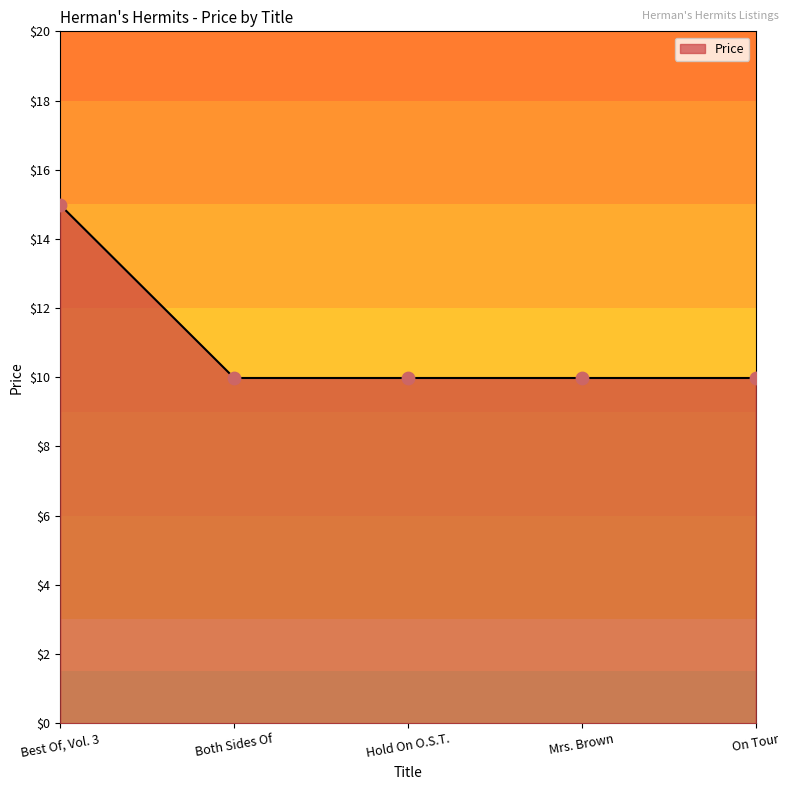

What is the change in value from Best Of, Vol. 3 to On Tour?

-5.0